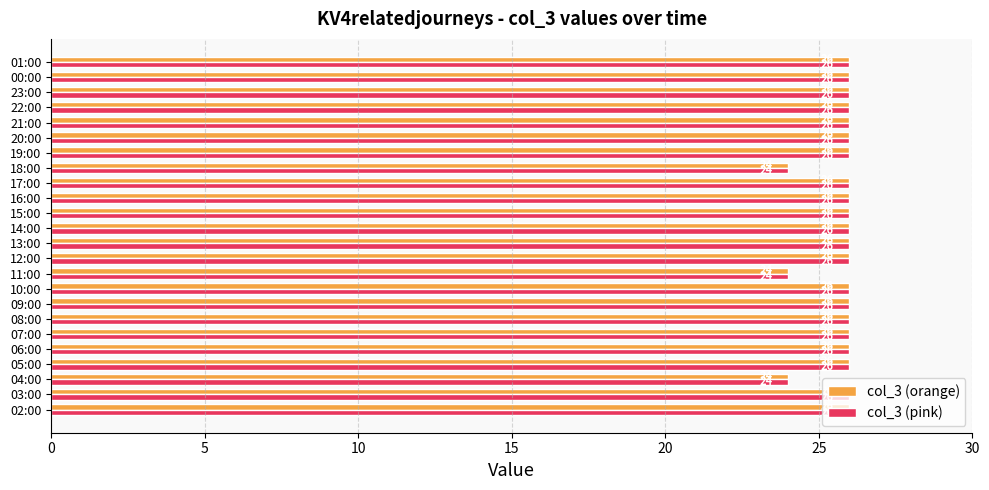

What is the sum of all col_3 (orange) values?

618